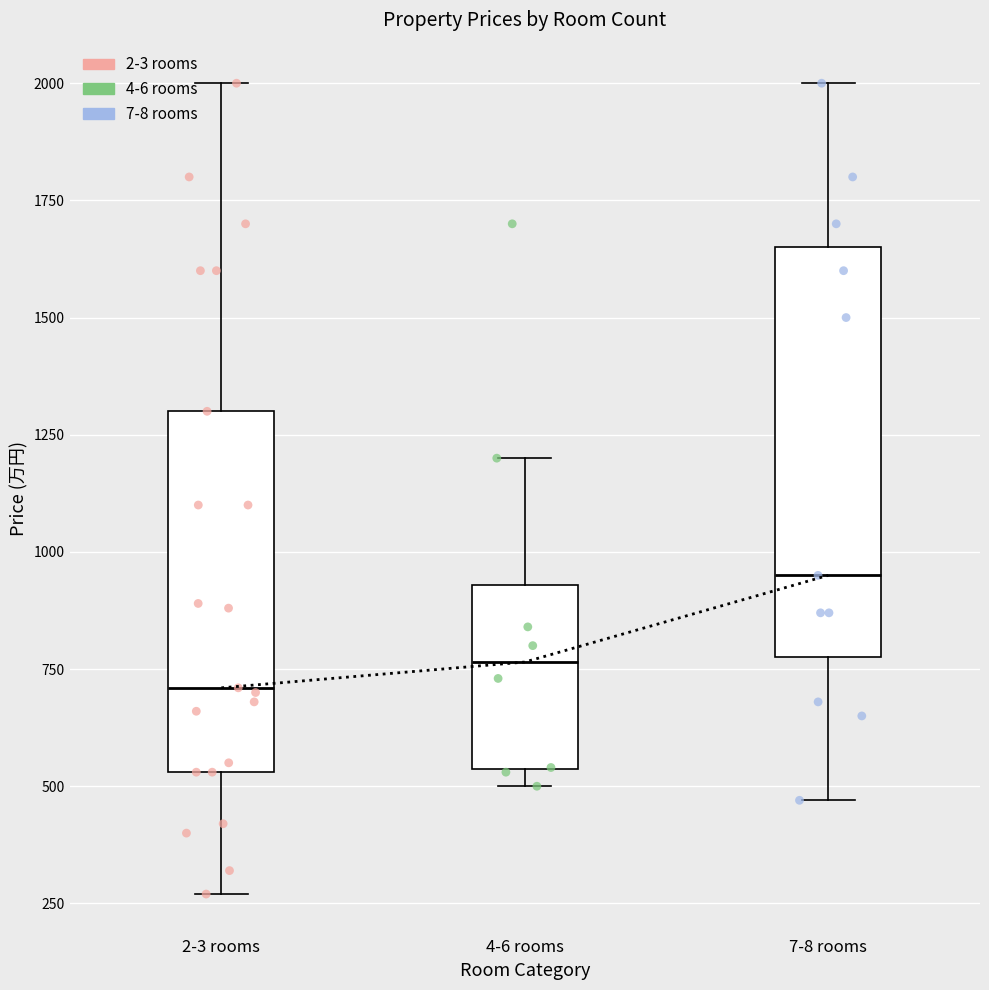

Which series contains the lowest Y value?

2-3 rooms